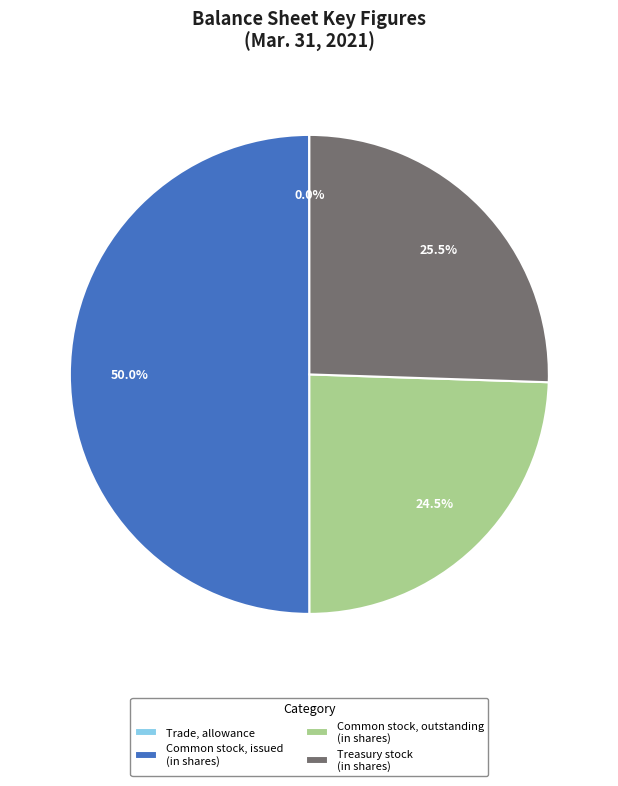

To the nearest percent, what is the difference between the largest and smallest slice percentages?

50%